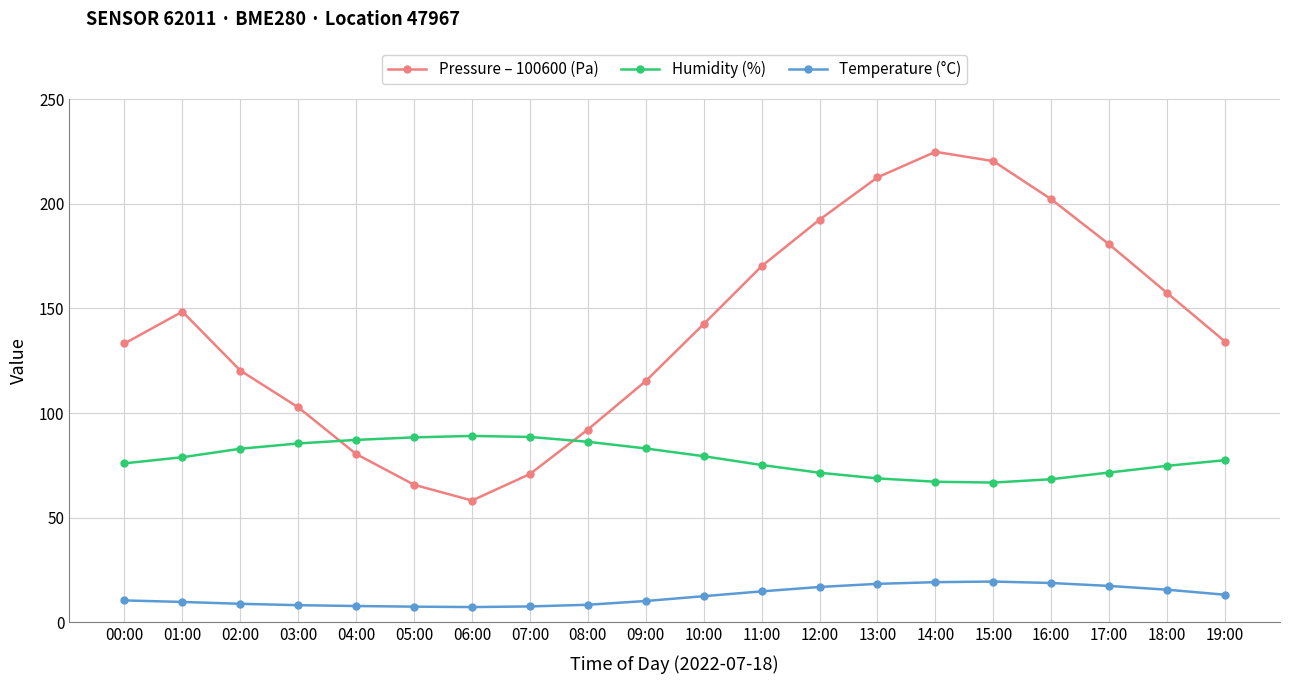

How many data points in Temperature (°C) are less than 12?

10